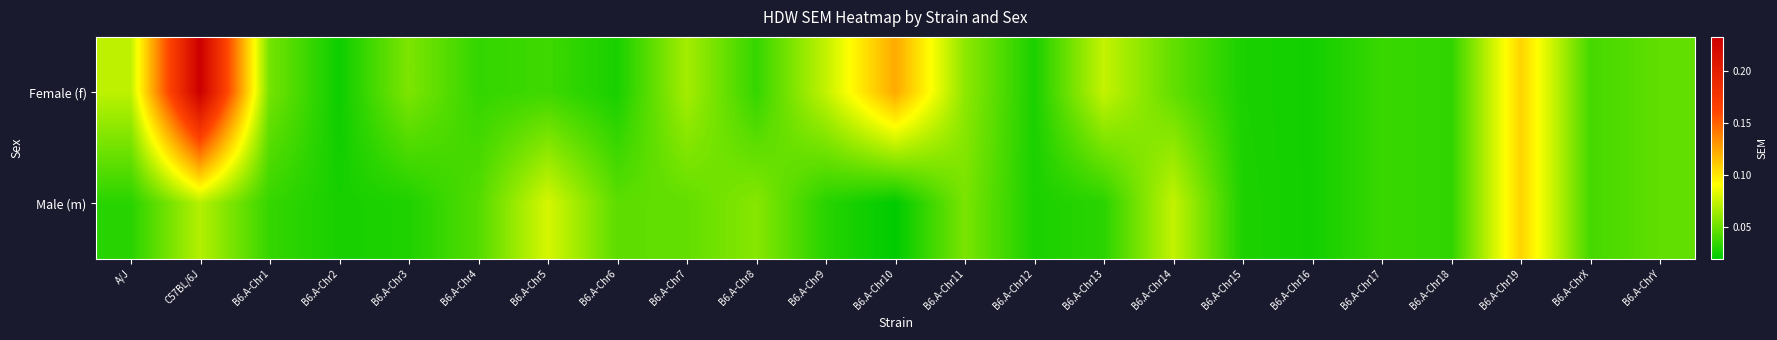

Count the number of categories in the chart.

23